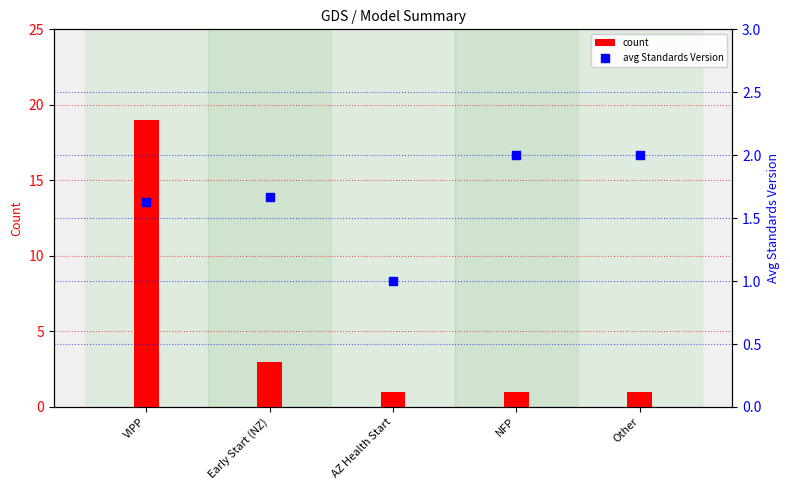

What are all the series names shown in the legend?

count, avg Standards Version